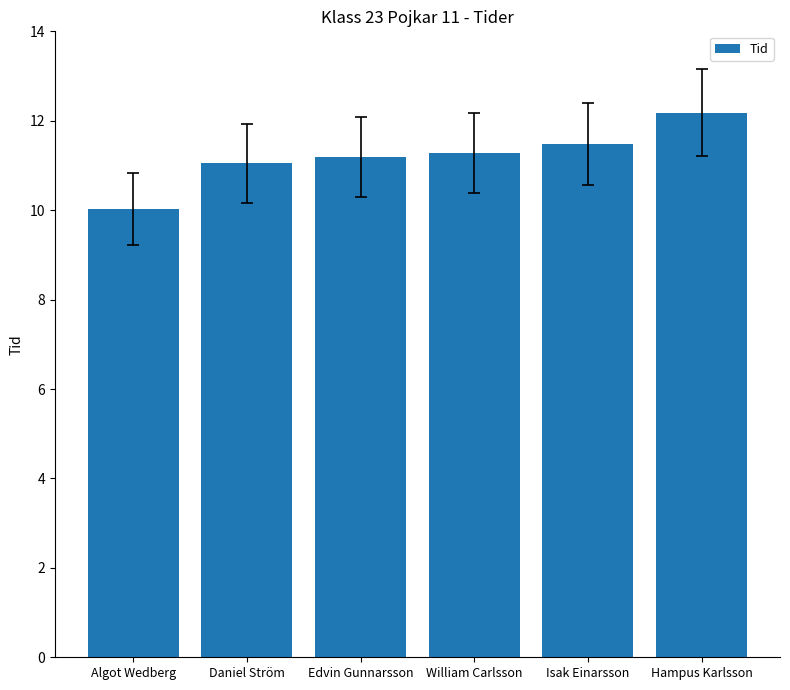

What is the maximum value shown in the chart?

12.2